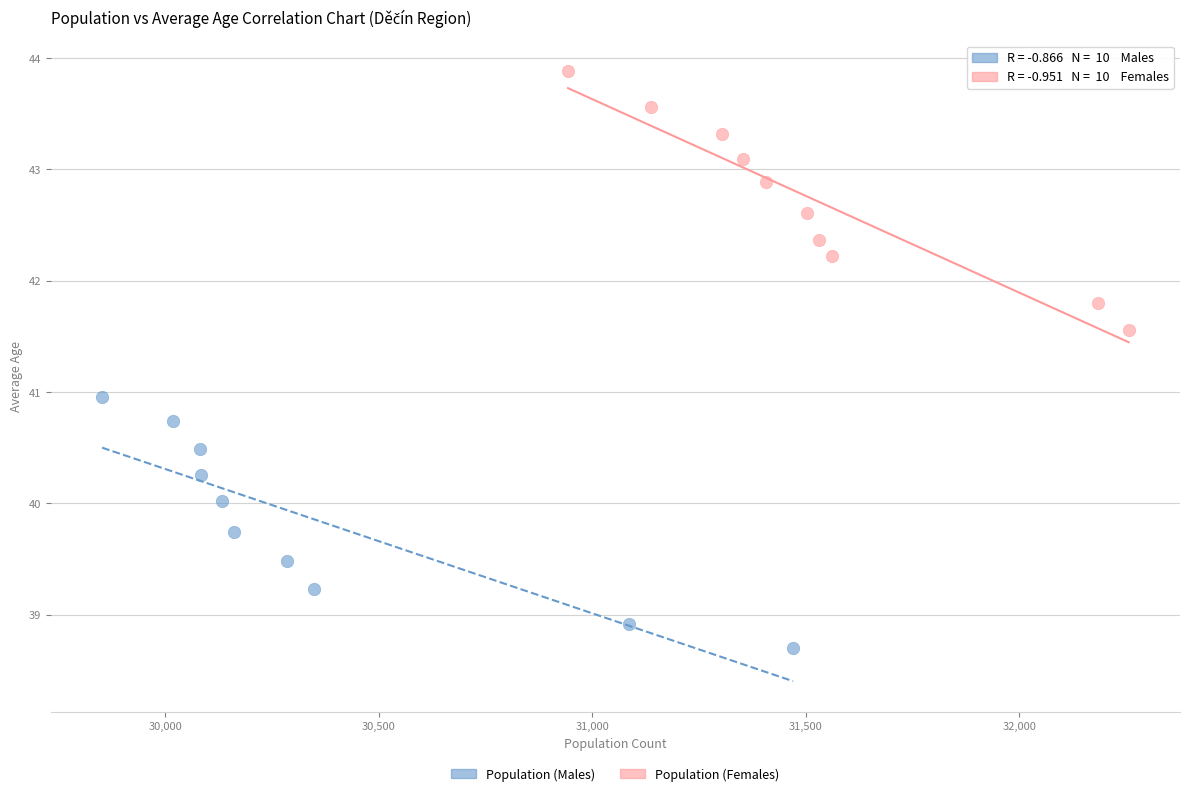

Which series reaches the minimum Y coordinate?

Population (Males)